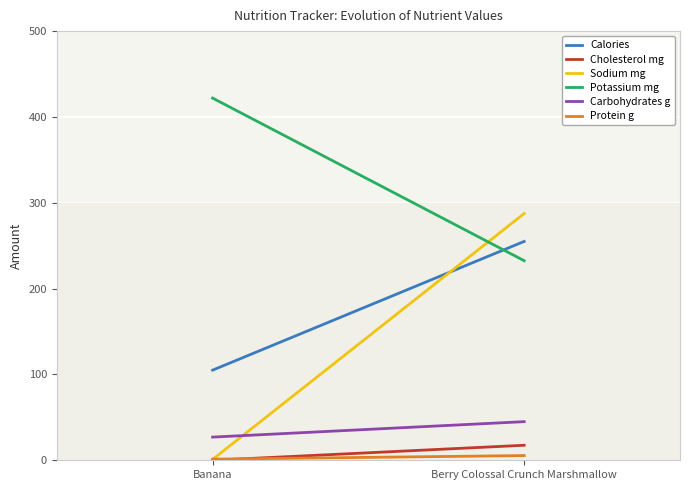

Is this an area chart (filled region under the line)?

No